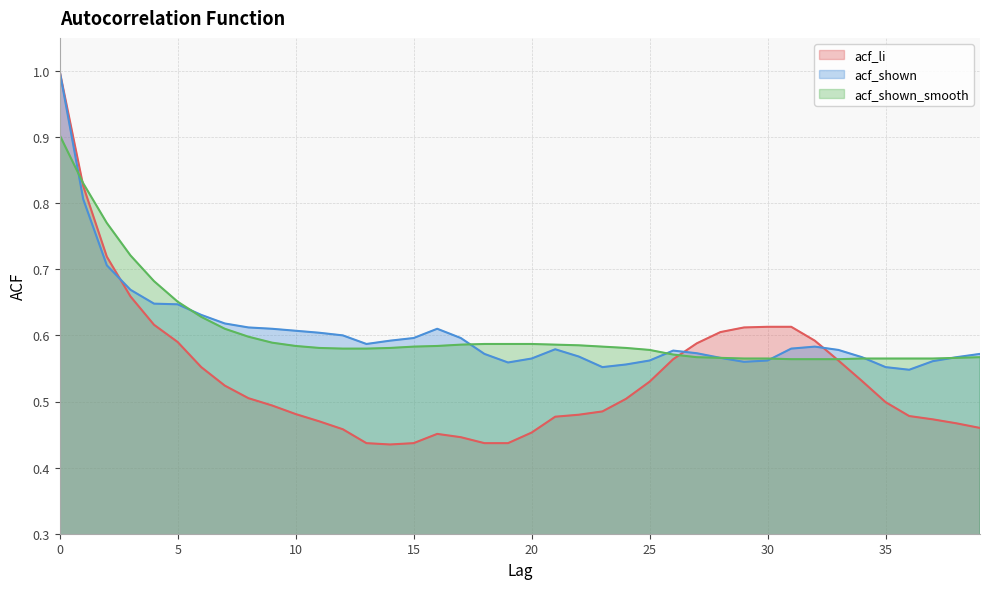

What is the value of the acf_shown point at the 24th from the left?

0.6